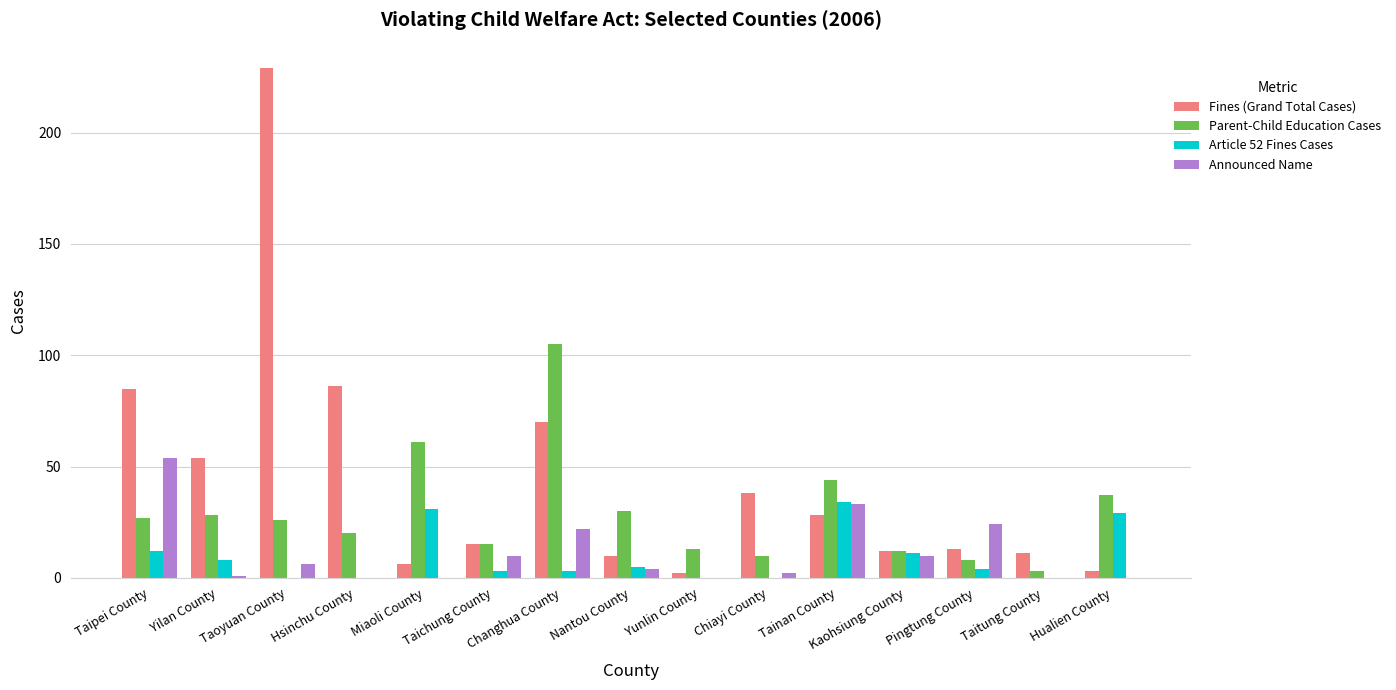

The value of Announced Name at Taichung County is 10. True or false?

True